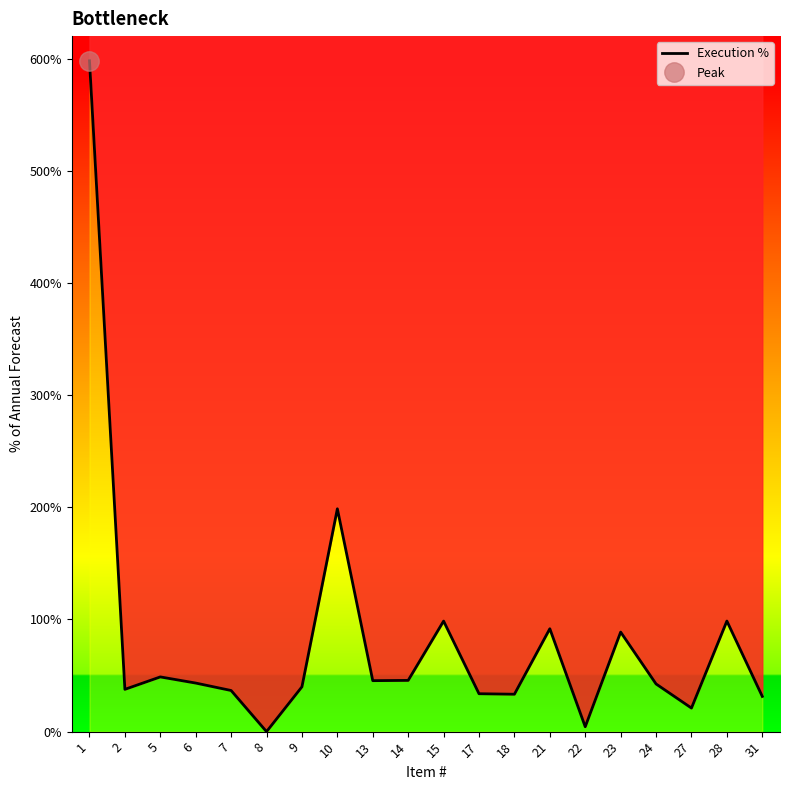

Reading left to right, transcribe all the data shown in this chart.

598.0	37.7	48.8	43.3	36.7	0.0	40.0	198.6	45.4	45.7	98.5	33.8	33.3	91.7	4.3	88.7	42.5	21.0	98.6	31.4